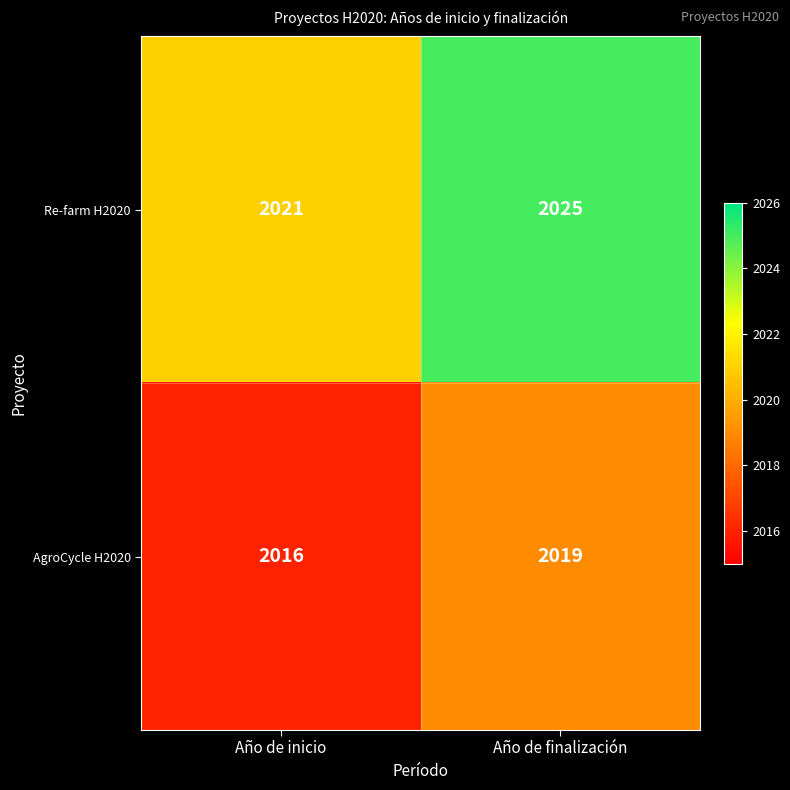

How many data points does each series have?

2